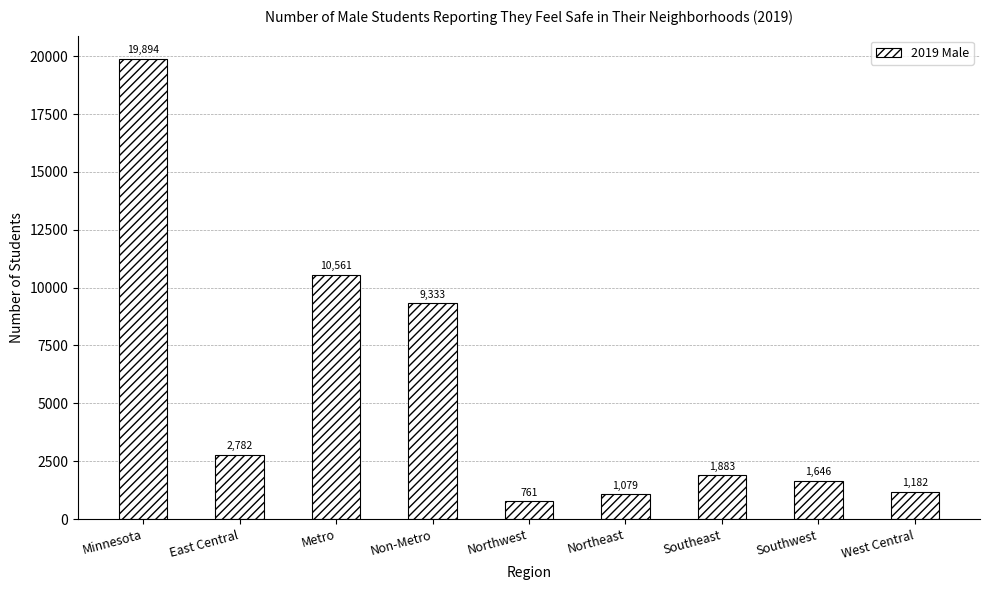

Rank the categories by value from highest to lowest.

Minnesota, Metro, Non-Metro, East Central, Southeast, Southwest, West Central, Northeast, Northwest